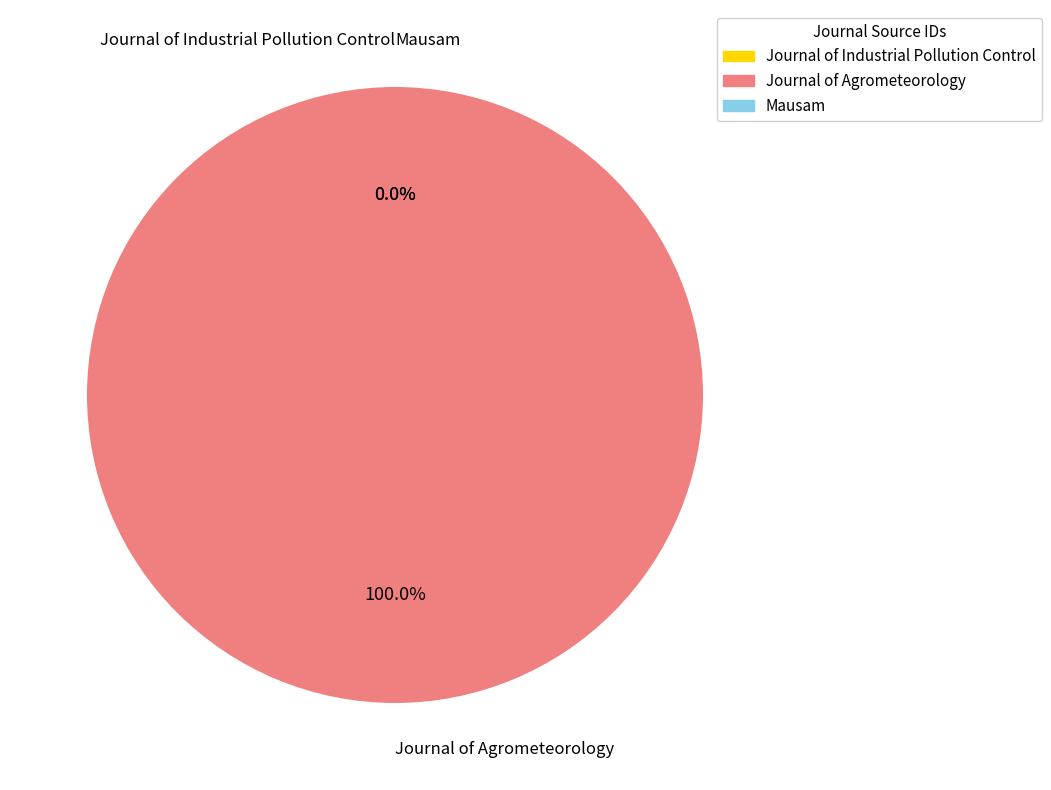

Does any single category account for the majority?

Yes